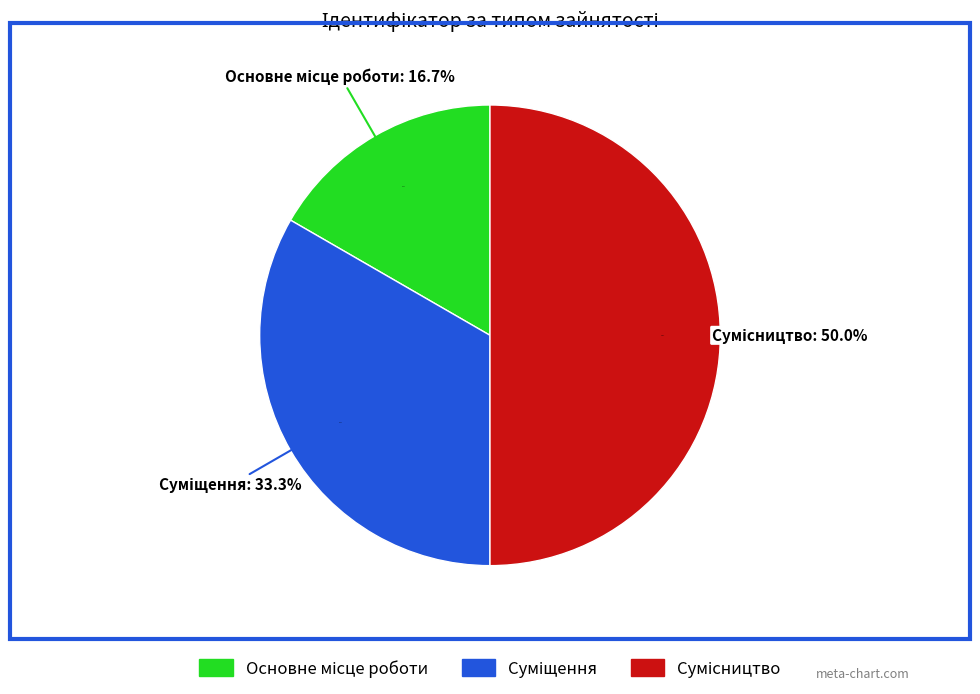

The Основне місце роботи slice represents 5% of the pie. True or false?

False